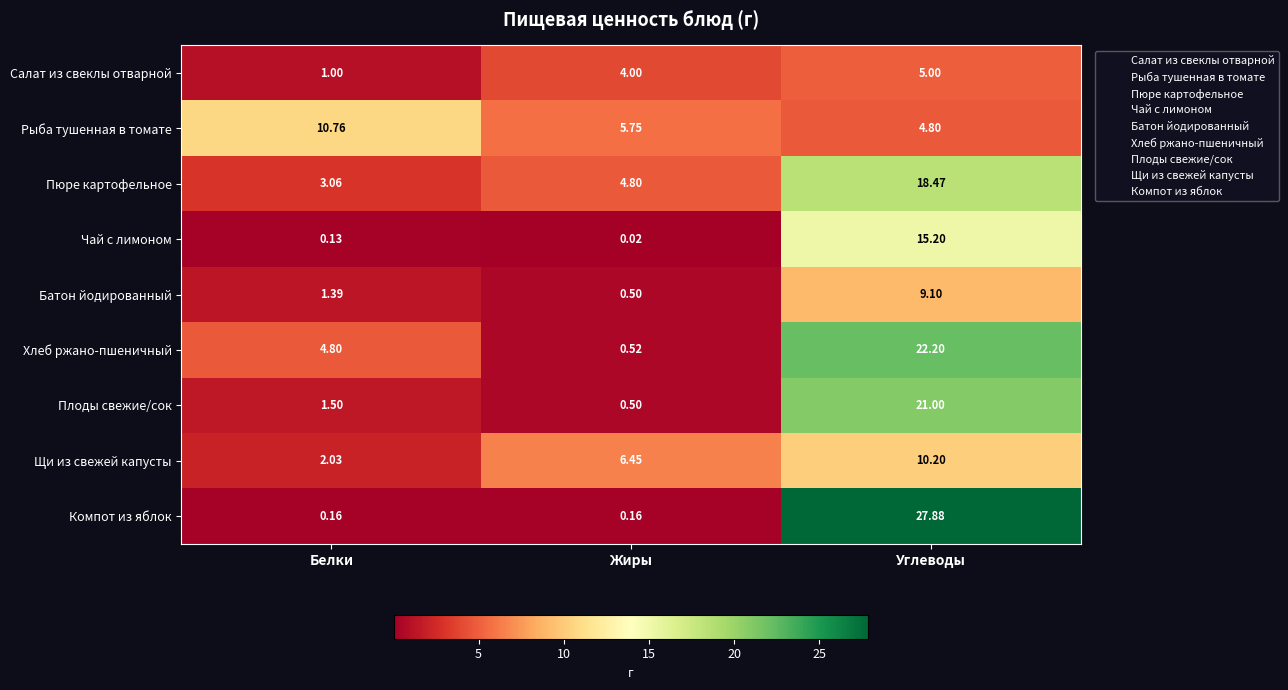

Which series has the widest spread of values?

Компот из яблок